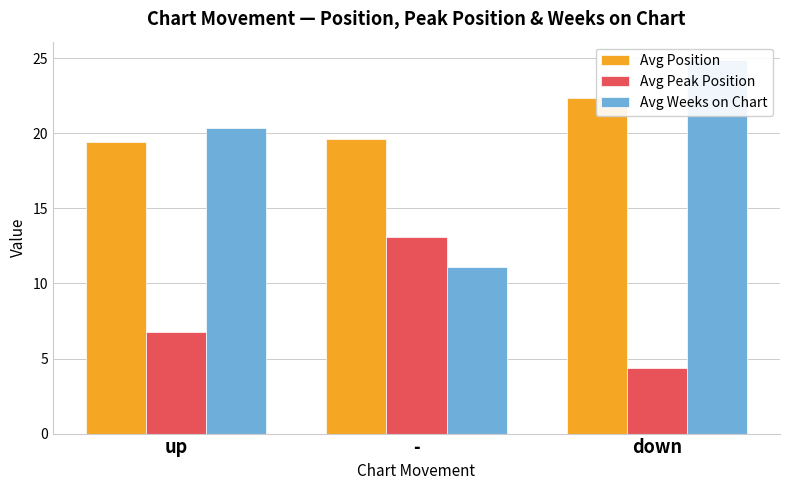

What is the average value of the Avg Weeks on Chart series?

18.8